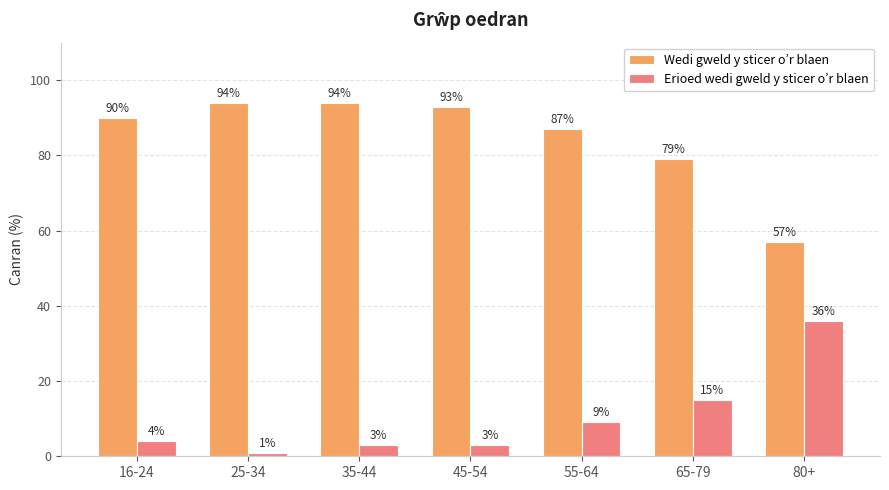

What is the label of the 5th bar from the left?

55-64